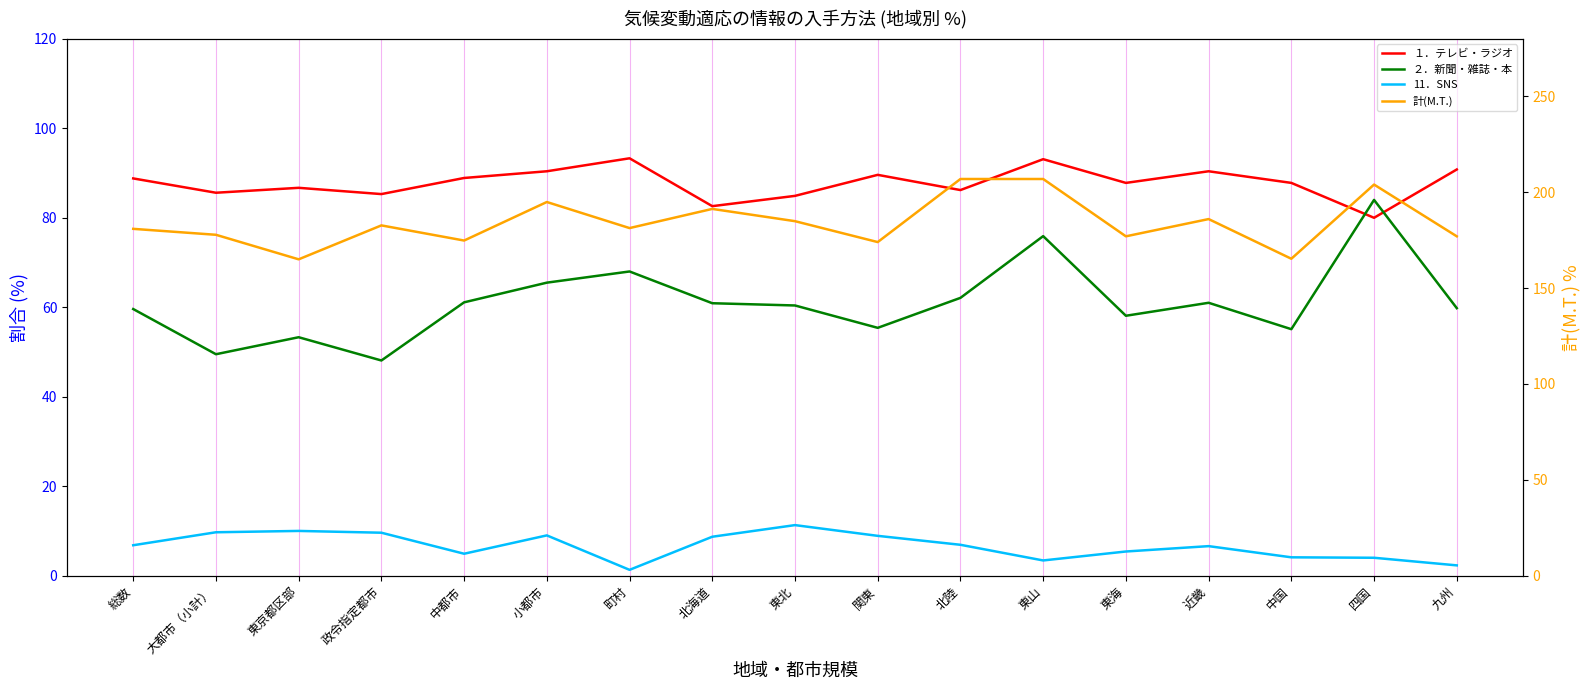

At which category does 計(M.T.) reach its first local peak?

政令指定都市